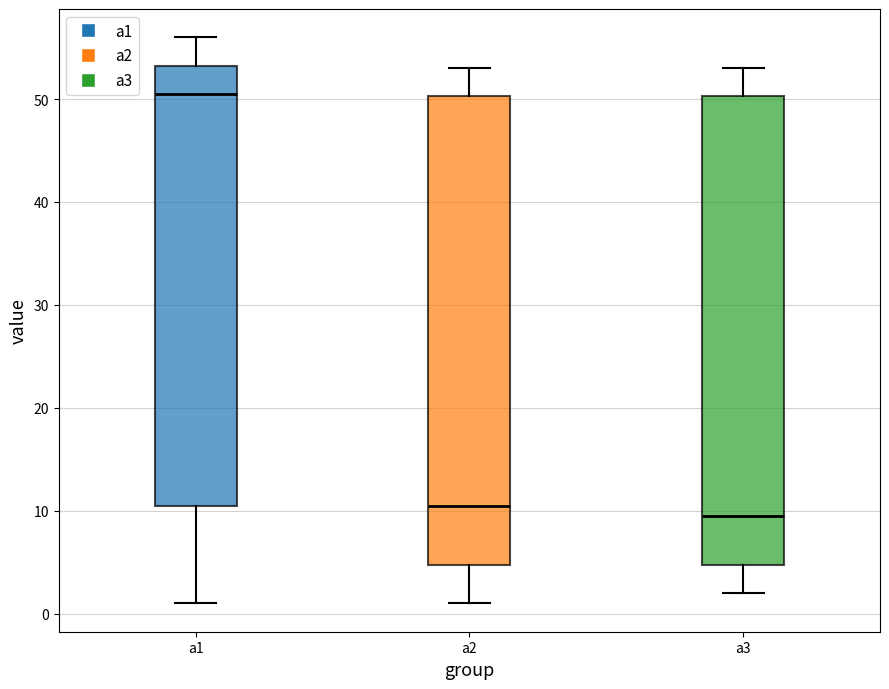

Where is the upper edge of the box for a3 on the y-axis? The values are not printed on the chart, so give them approximately, as read against the axis.

50